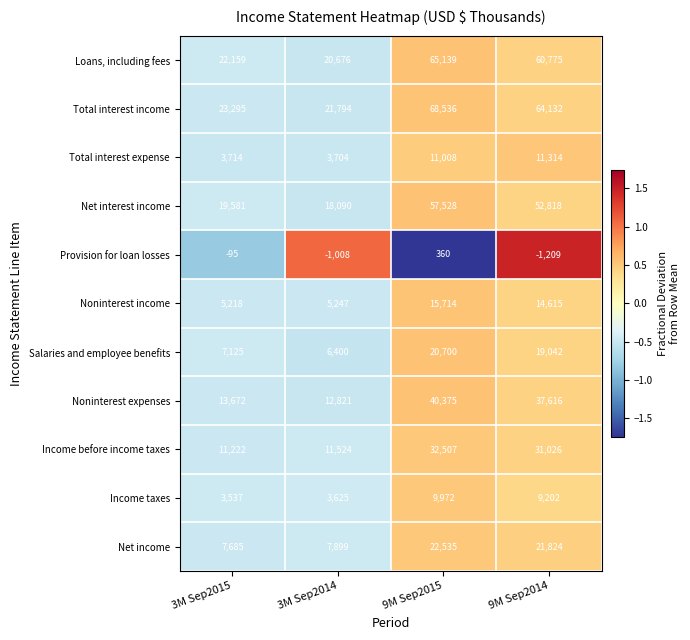

Is it true that Noninterest expenses equals 5655 at 3M Sep2015?

False